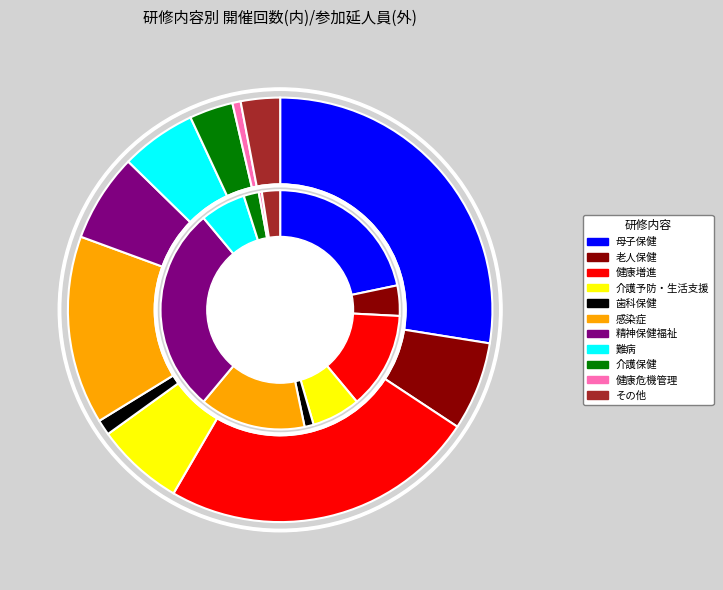

Does その他 represent more than half of the total?

No